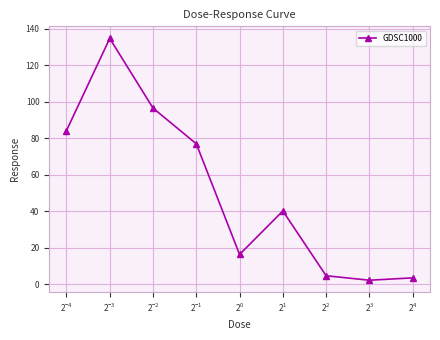

What is the sum of all values?

458.9